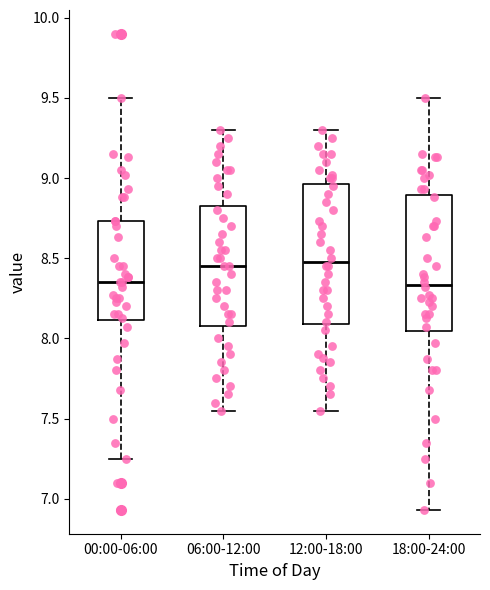

Reading left to right, read every box against the y-axis: the position of its median line, the range the box covers, and the ends of its whiskers. The values are not printed on the chart, so give them approximately, as read against the axis.

00:00-06:00: median 8.35, box 8.10 to 8.75, whiskers 7.25 to 9.50
06:00-12:00: median 8.45, box 8.10 to 8.85, whiskers 7.55 to 9.30
12:00-18:00: median 8.50, box 8.10 to 8.95, whiskers 7.55 to 9.30
18:00-24:00: median 8.35, box 8.05 to 8.90, whiskers 6.95 to 9.50